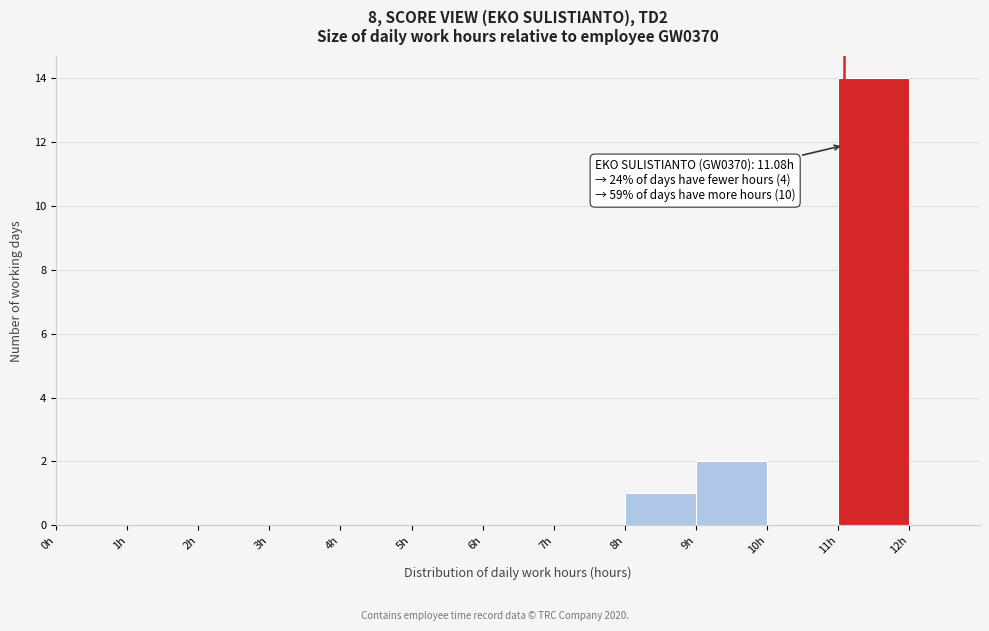

Over which range of the x-axis is the bar tallest?

11 to 12